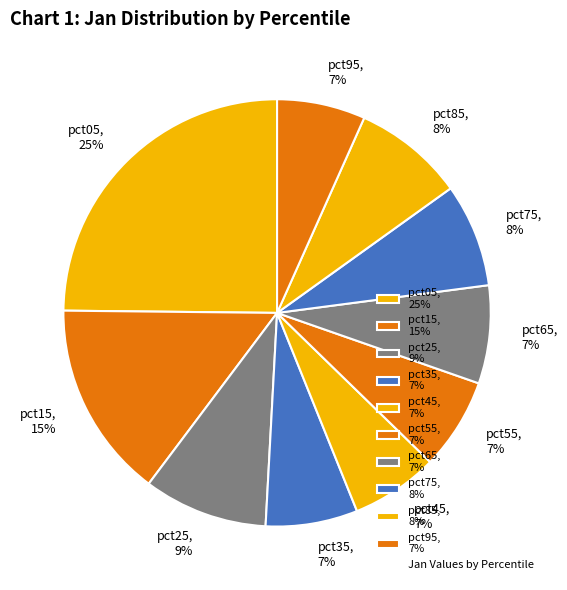

Is there a majority slice in this chart?

No